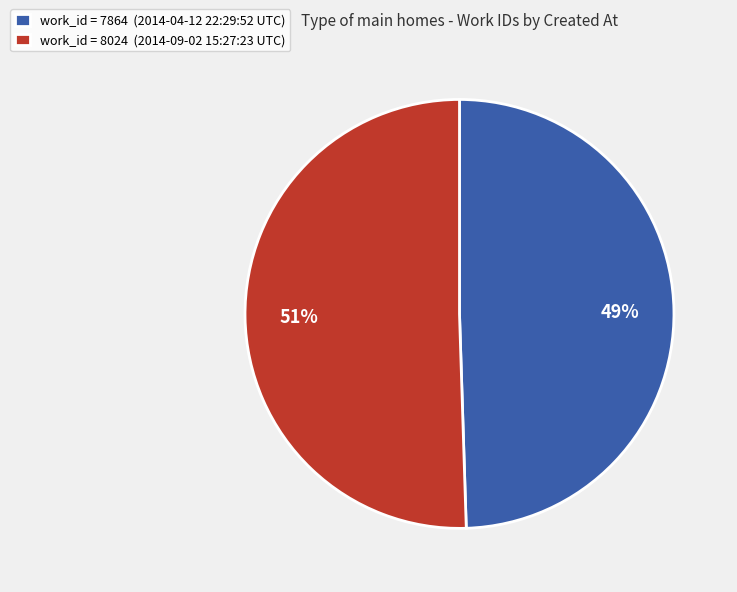

Which has a higher value, work_id = 8024 (2014-09-02 15:27:23 UTC) or work_id = 7864 (2014-04-12 22:29:52 UTC)?

work_id = 8024 (2014-09-02 15:27:23 UTC)